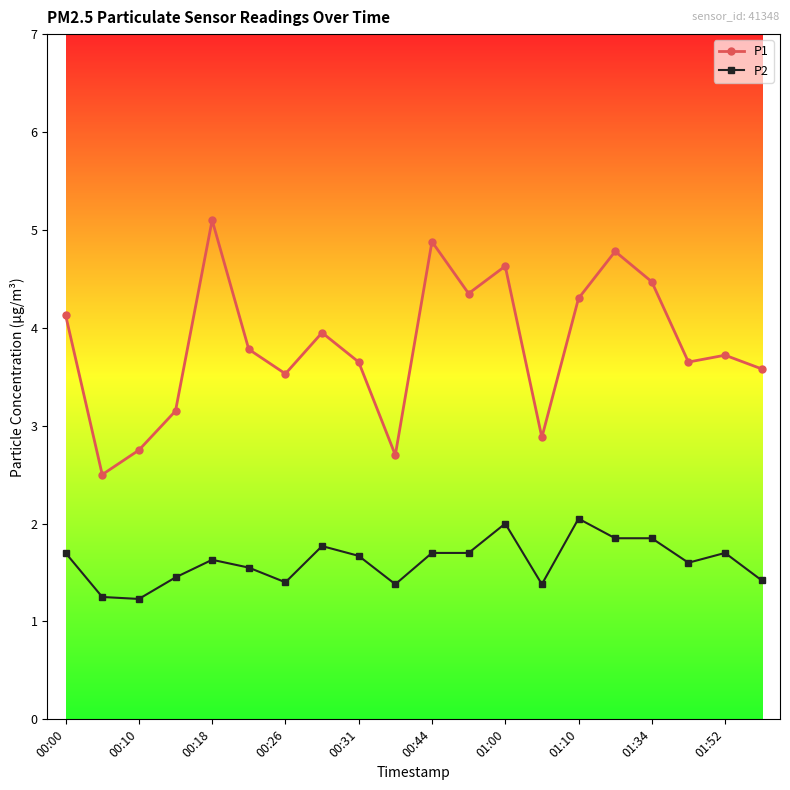

What is the maximum value shown in the chart?

5.1